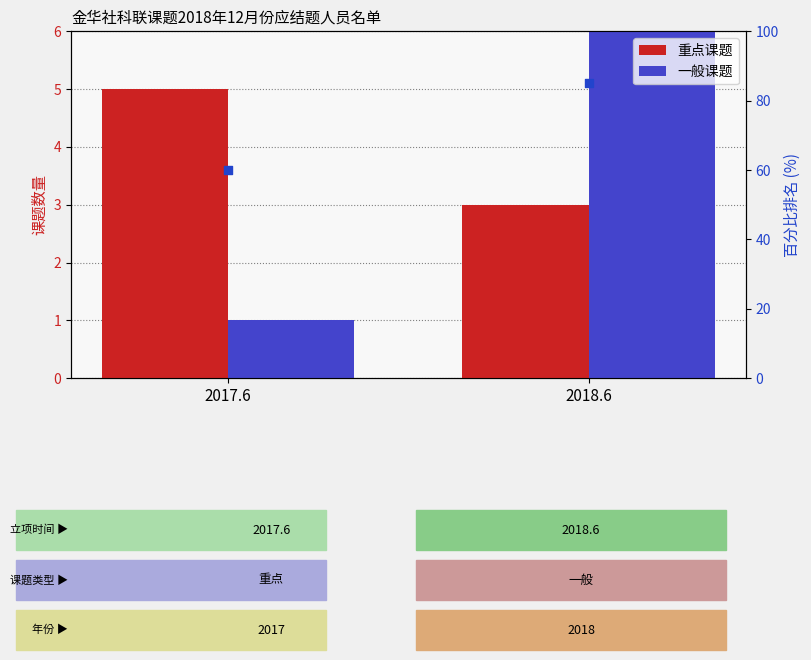

What are all the series names shown in the legend?

重点课题, 一般课题, 百分比排名